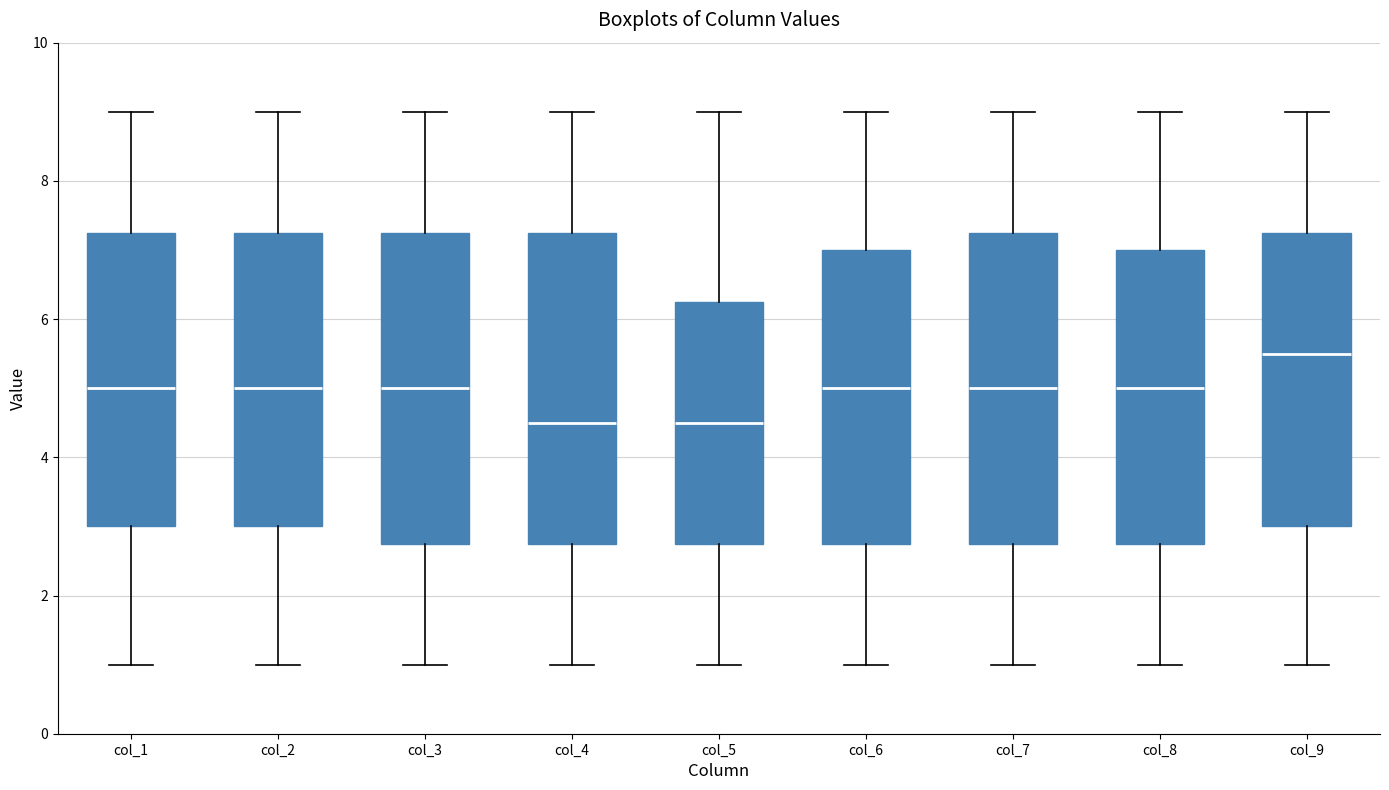

Reading left to right, transcribe this box plot: for each box, give where its median line is, the range the box spans, and where its two whiskers end, as read against the y-axis. The values are not printed on the chart, so give them approximately, as read against the axis.

col_1: median 5.0, box 3.0 to 7.2, whiskers 1.0 to 9.0
col_2: median 5.0, box 3.0 to 7.2, whiskers 1.0 to 9.0
col_3: median 5.0, box 2.8 to 7.2, whiskers 1.0 to 9.0
col_4: median 4.6, box 2.8 to 7.2, whiskers 1.0 to 9.0
col_5: median 4.6, box 2.8 to 6.2, whiskers 1.0 to 9.0
col_6: median 5.0, box 2.8 to 7.0, whiskers 1.0 to 9.0
col_7: median 5.0, box 2.8 to 7.2, whiskers 1.0 to 9.0
col_8: median 5.0, box 2.8 to 7.0, whiskers 1.0 to 9.0
col_9: median 5.6, box 3.0 to 7.2, whiskers 1.0 to 9.0